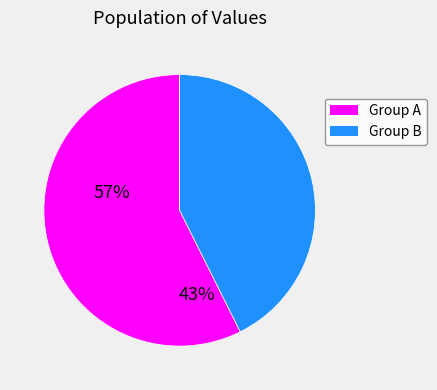

Is there a majority slice in this chart?

Yes